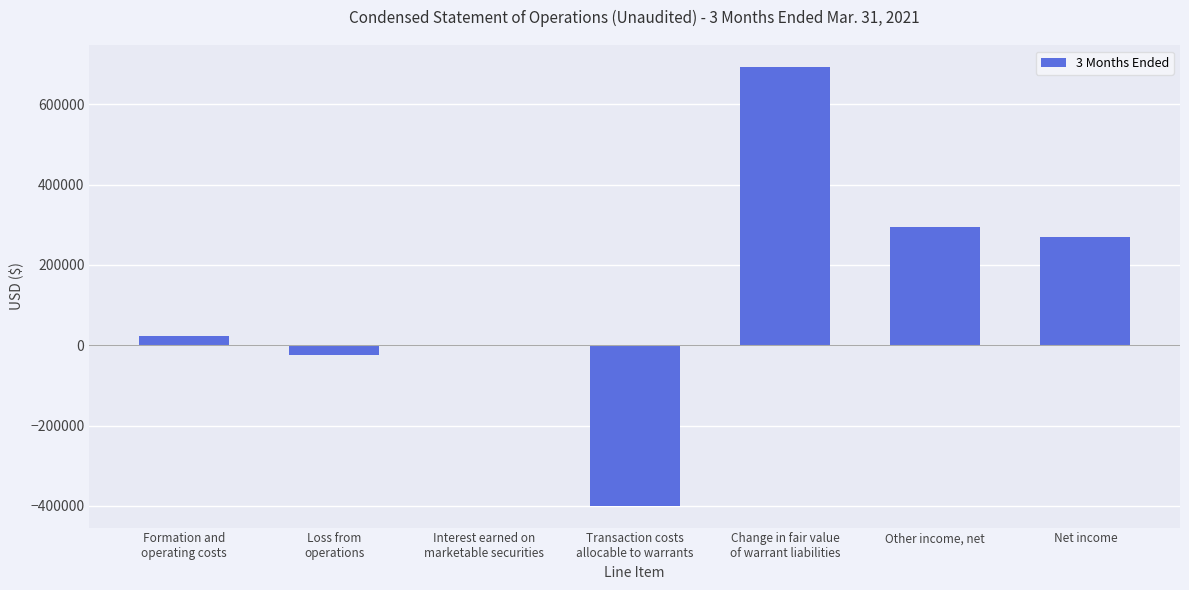

How many data points does each series have?

7